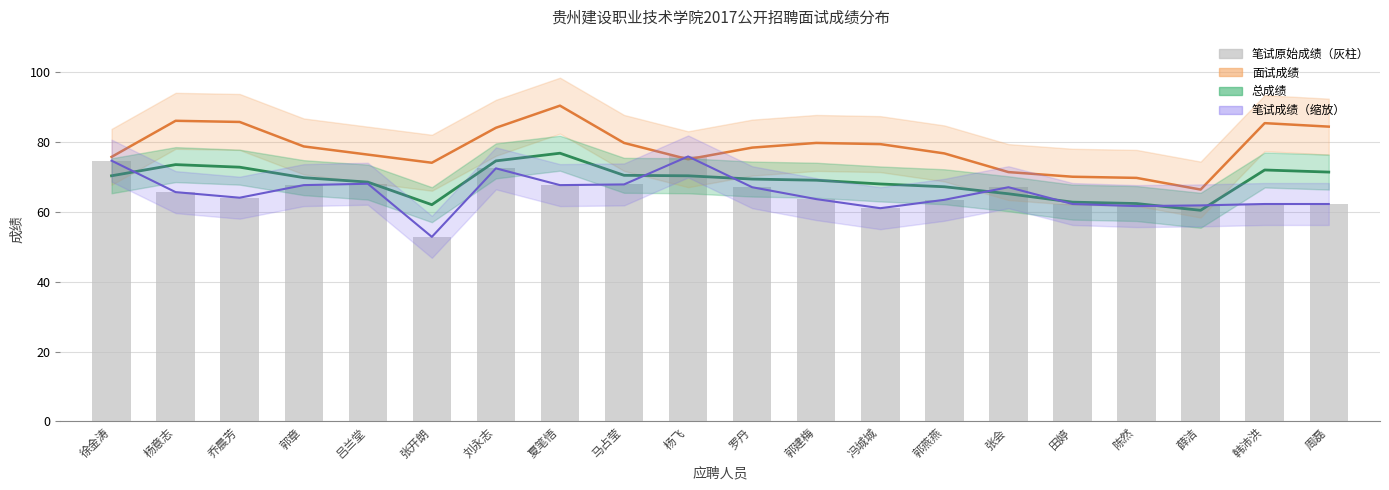

What is the difference between the 面试成绩 values at 郭建梅 and 刘永志?

4.3